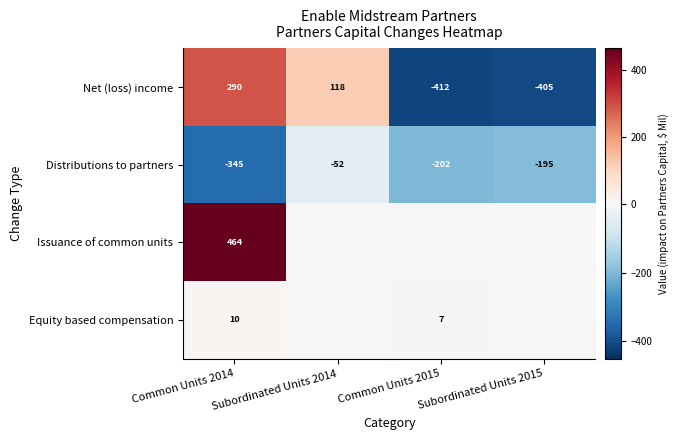

List the labels in order of Distributions to partners value, smallest first.

Common Units 2014, Common Units 2015, Subordinated Units 2015, Subordinated Units 2014